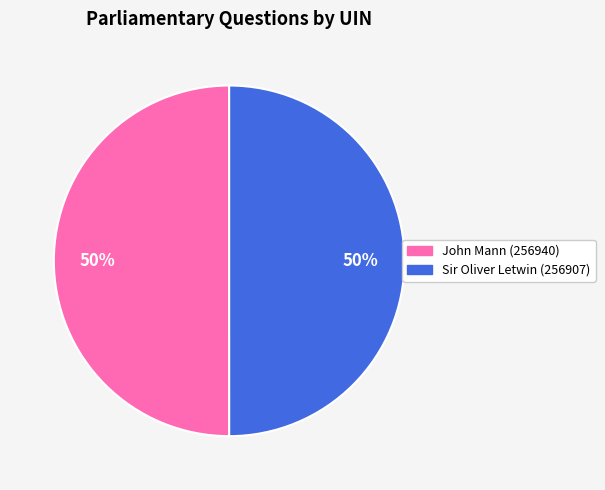

What is the ratio of the value at Sir Oliver Letwin (256907) to the value at John Mann (256940)?

1.0